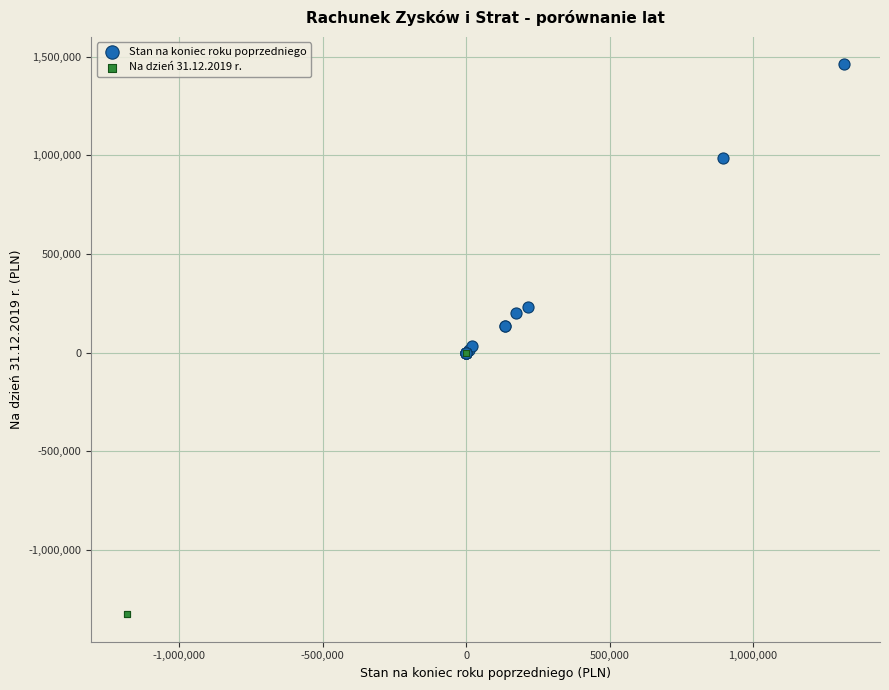

Which series contains the highest Y value?

Stan na koniec roku poprzedniego